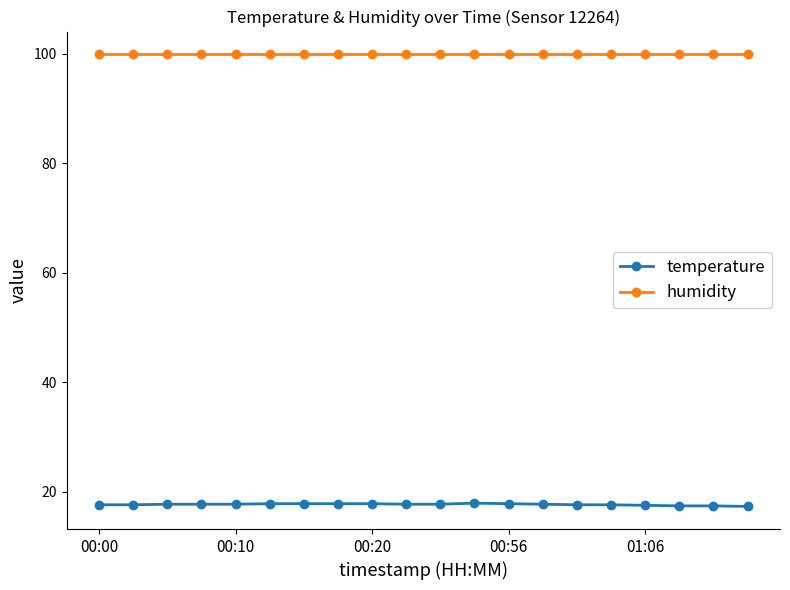

What is the value of the temperature point at the 9th from the left?

17.8